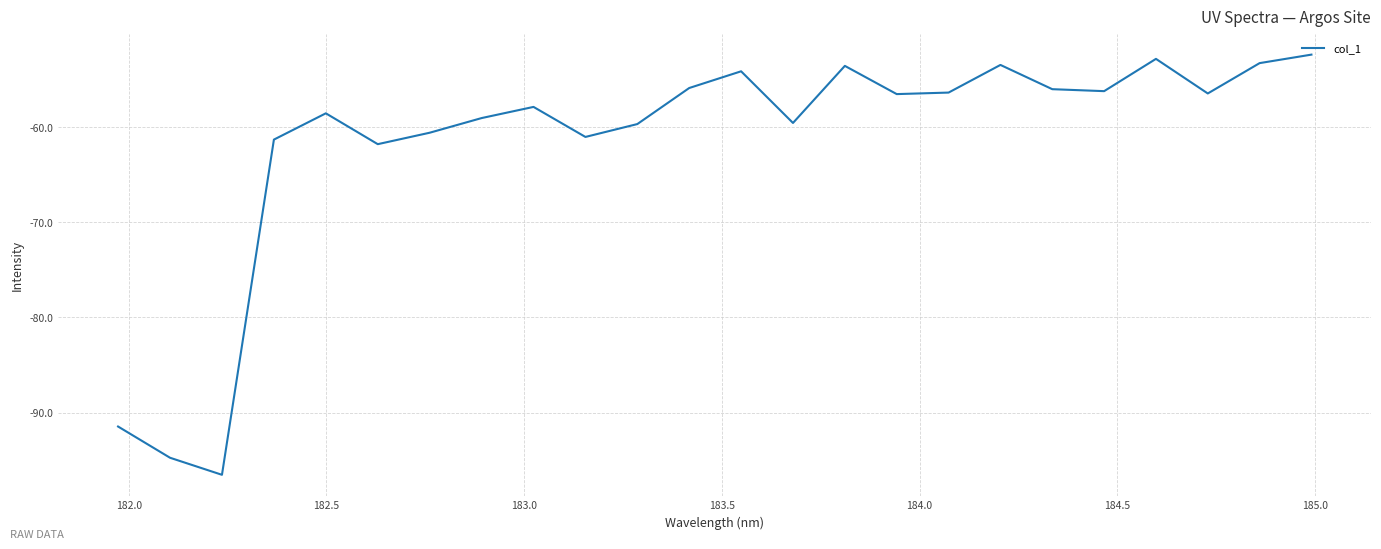

What is the greatest value displayed?

-52.4